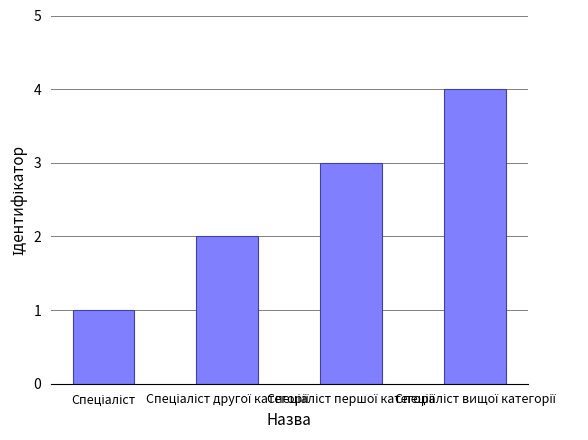

What is the difference between the maximum and minimum values?

3